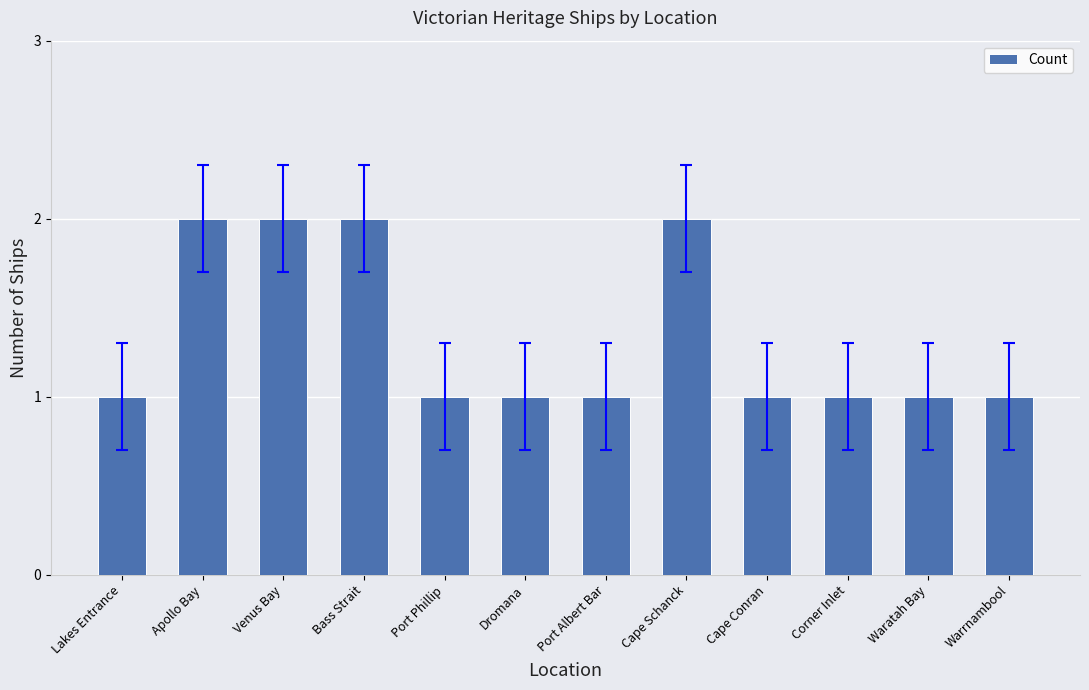

Between Cape Schanck and Warrnambool, which is larger?

Cape Schanck